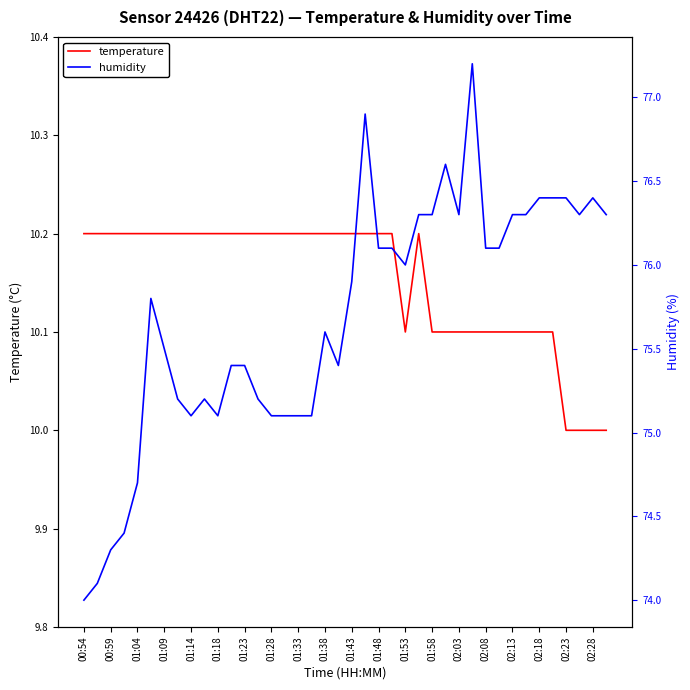

Rank the series by their maximum value, from highest to lowest.

humidity, temperature